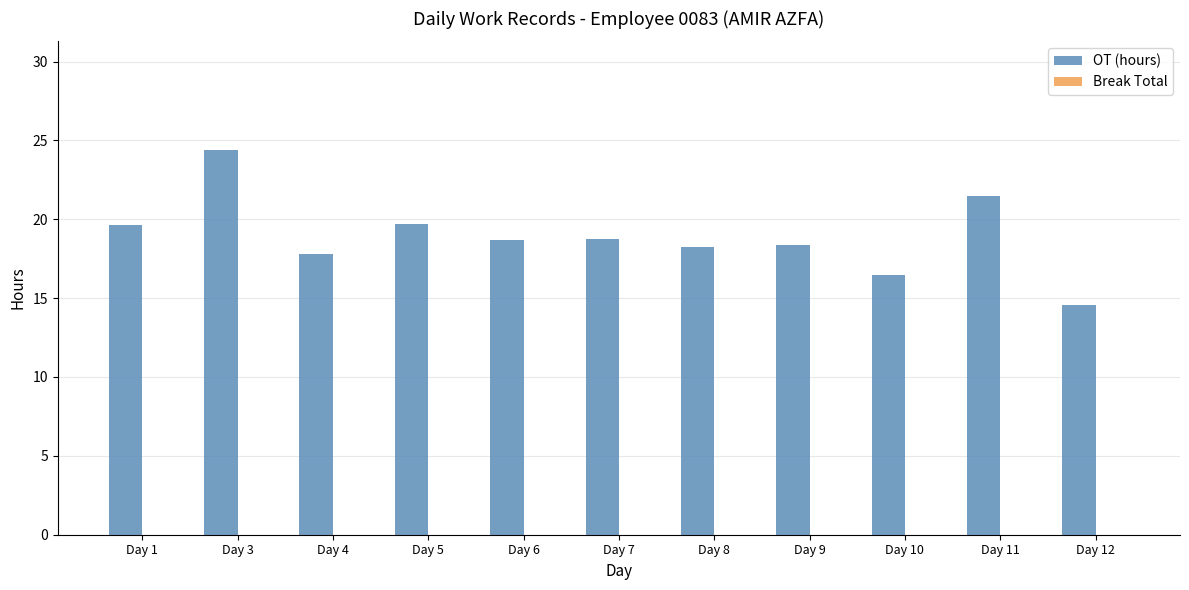

Is it true that the value at Day 10 is 16.5?

True